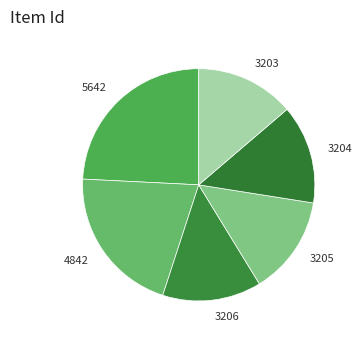

The 3203 slice represents 14% of the pie. True or false?

True